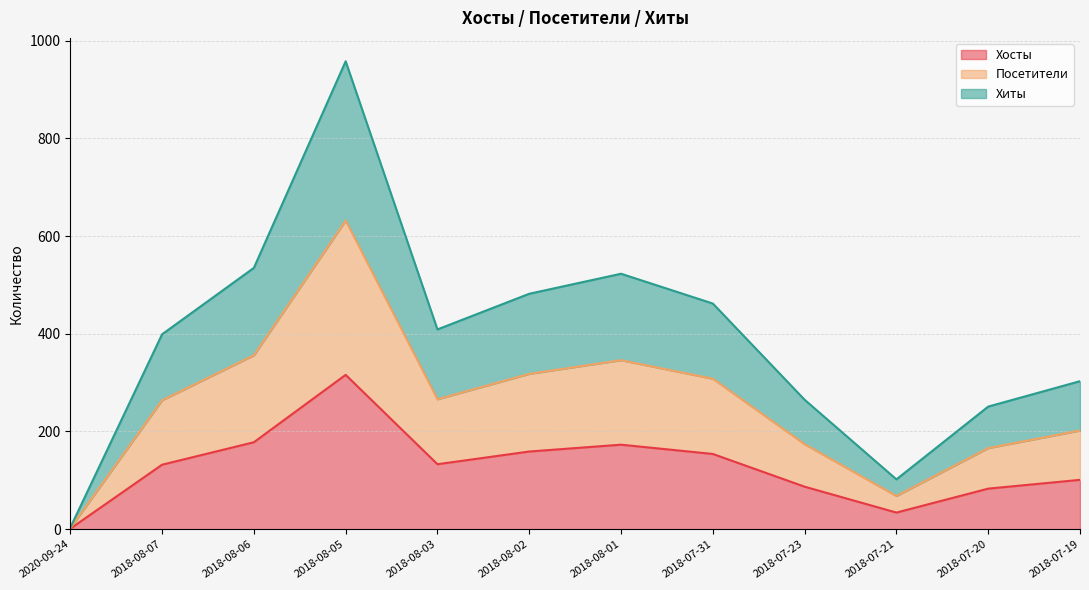

List the labels in order of Хиты value, largest first.

2018-08-05, 2018-08-06, 2018-08-01, 2018-08-02, 2018-07-31, 2018-08-03, 2018-08-07, 2018-07-19, 2018-07-23, 2018-07-20, 2018-07-21, 2020-09-24